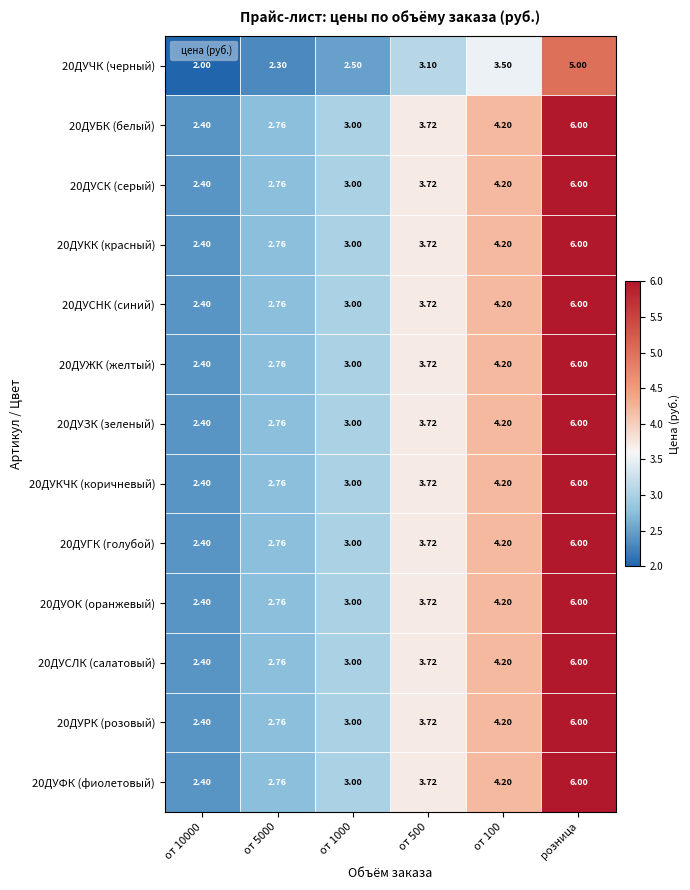

Which category has the highest value in the 20ДУКК (красный) series?

розница